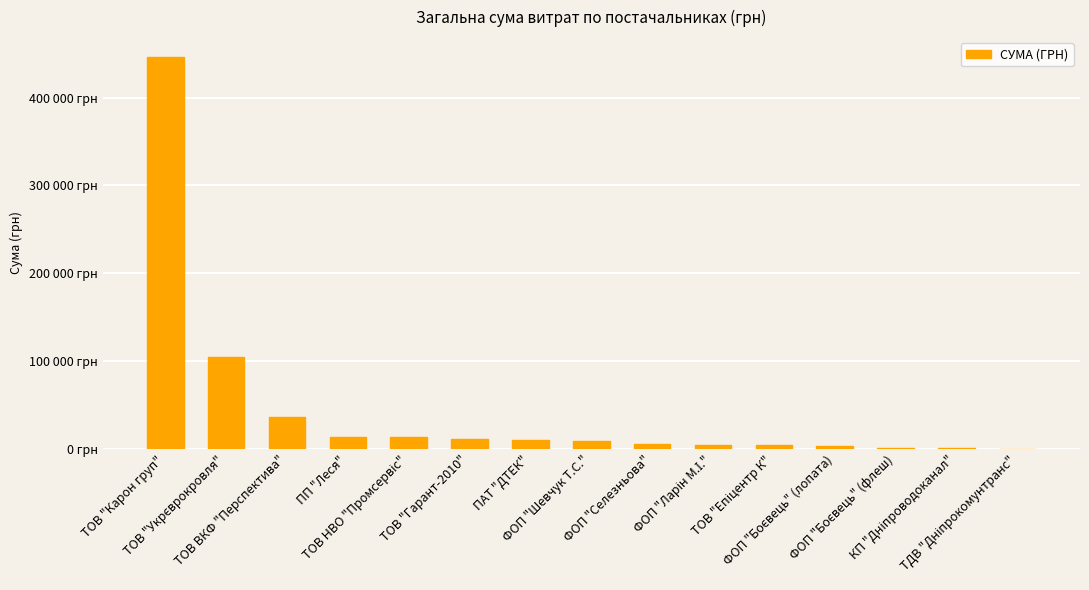

What is the greatest value displayed?

446499.5